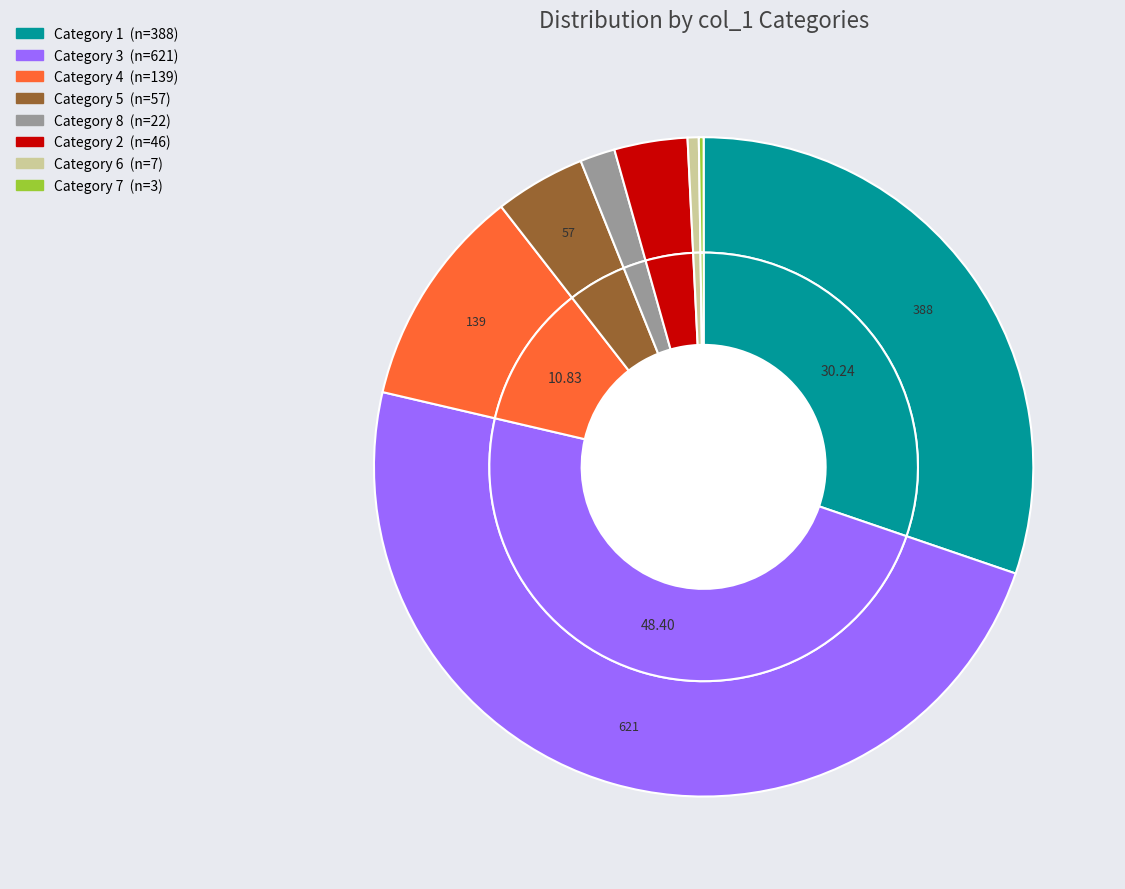

Approximately how many times larger is the value at 3 compared to 6?

88.7